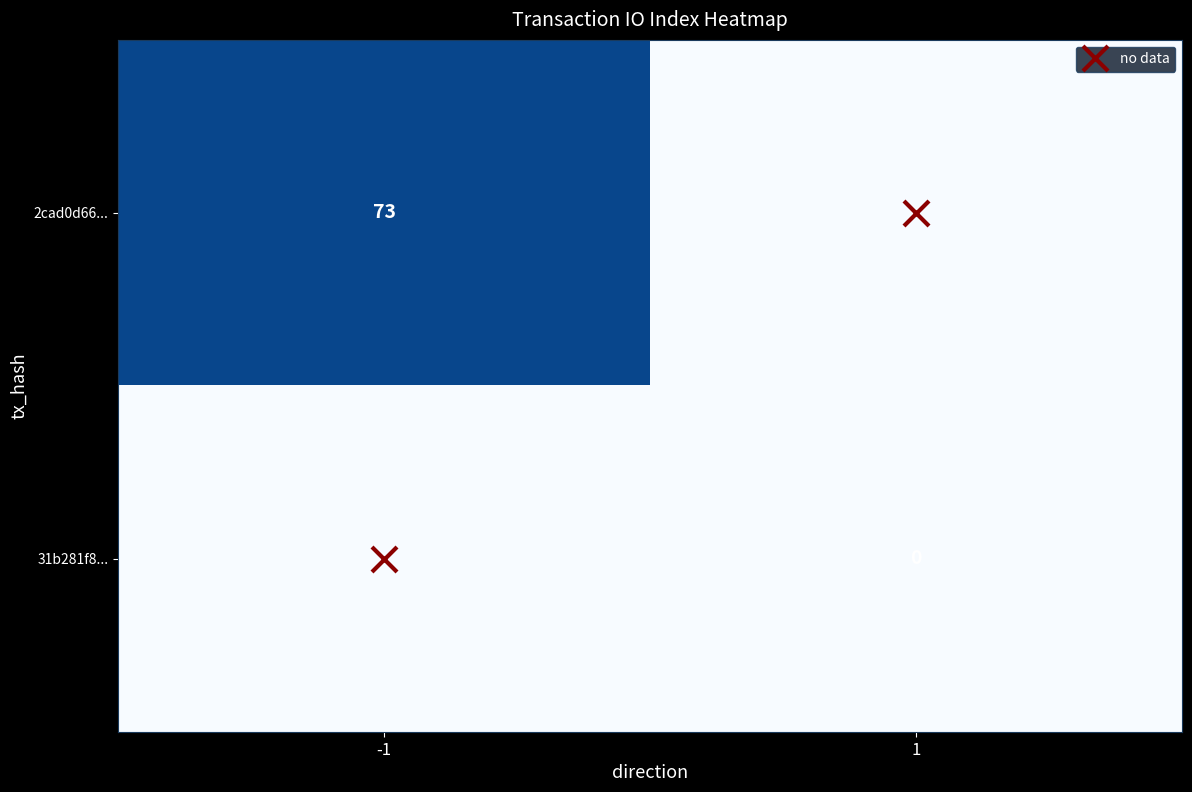

Is the value of 31b281f8... at 1 greater than the value of 2cad0d66... at -1?

No